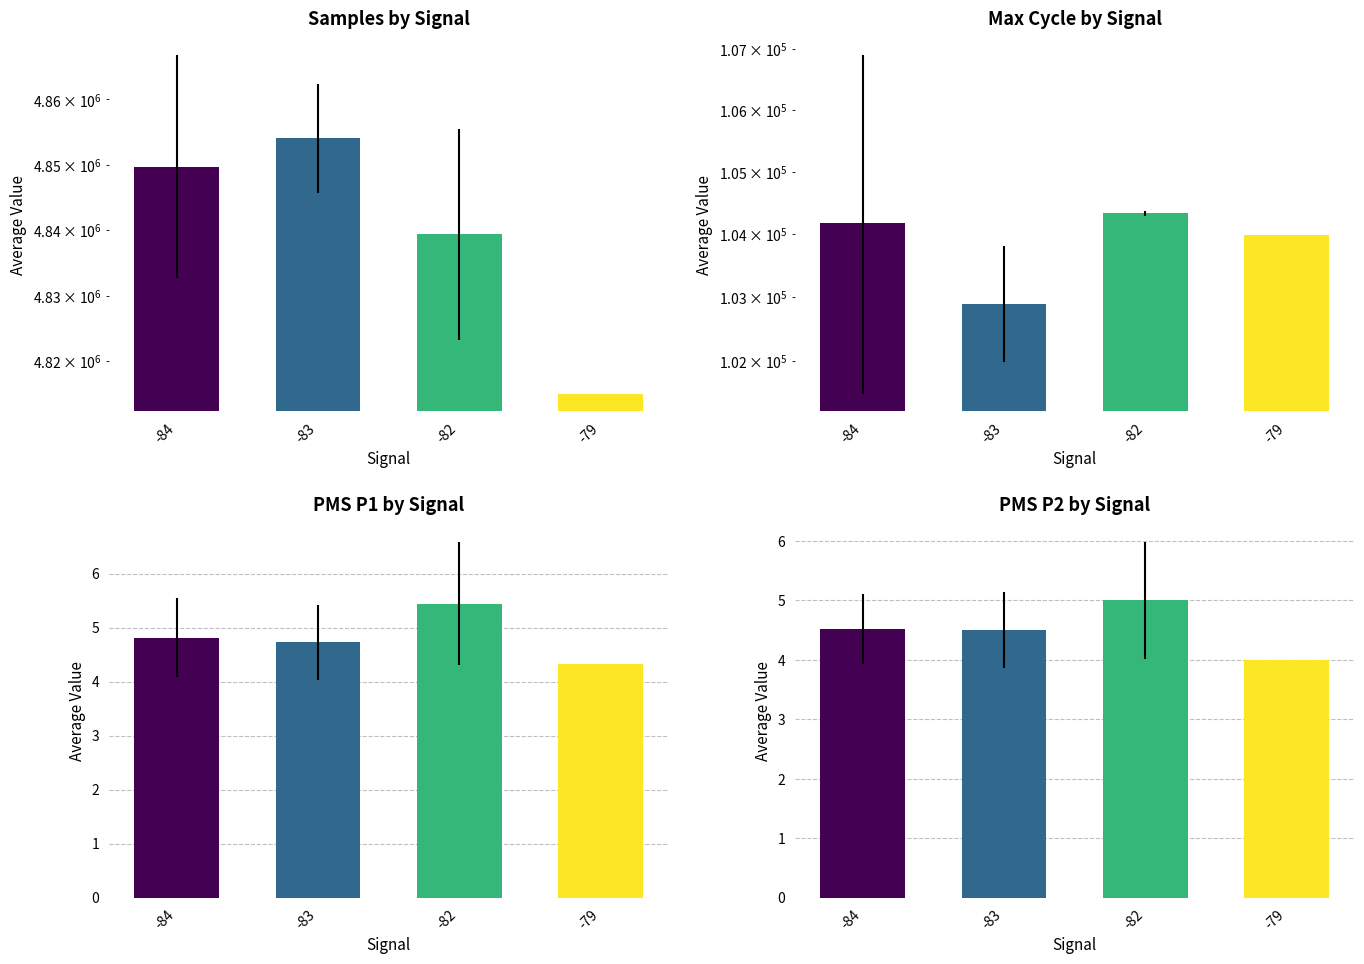

What is the value of the PMS_P1 bar at the 4th from the left?

4.3